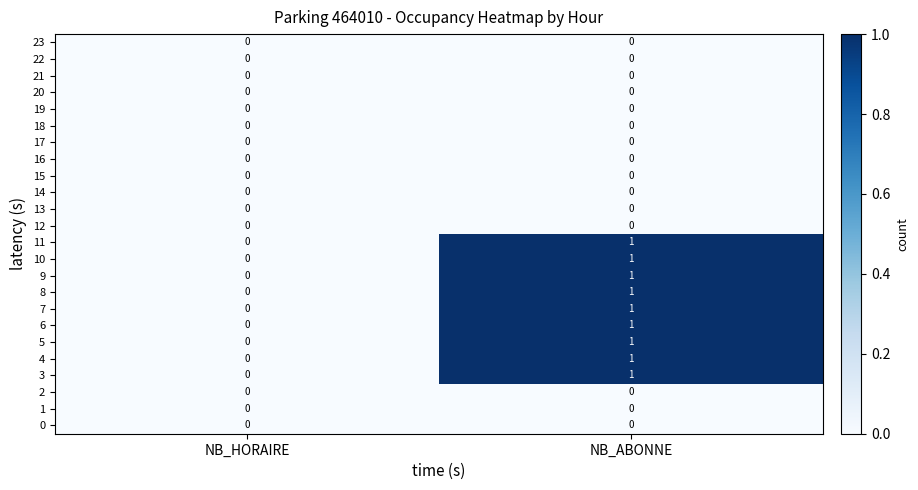

What is the maximum value shown in the chart?

1